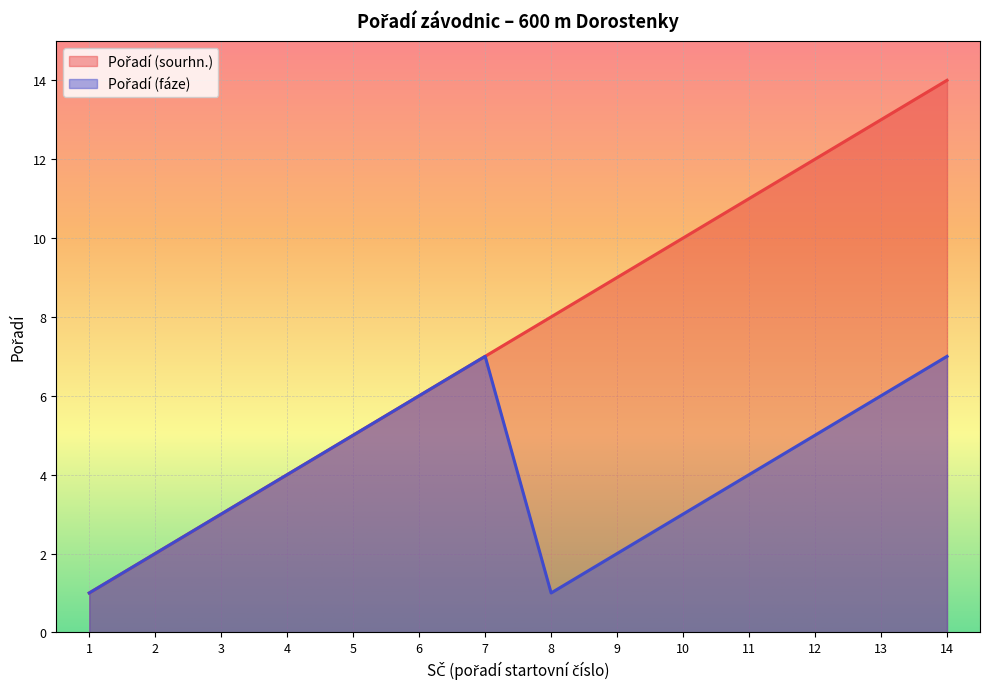

True or false: Pořadí (fáze) has a value of 3 at 6.

False